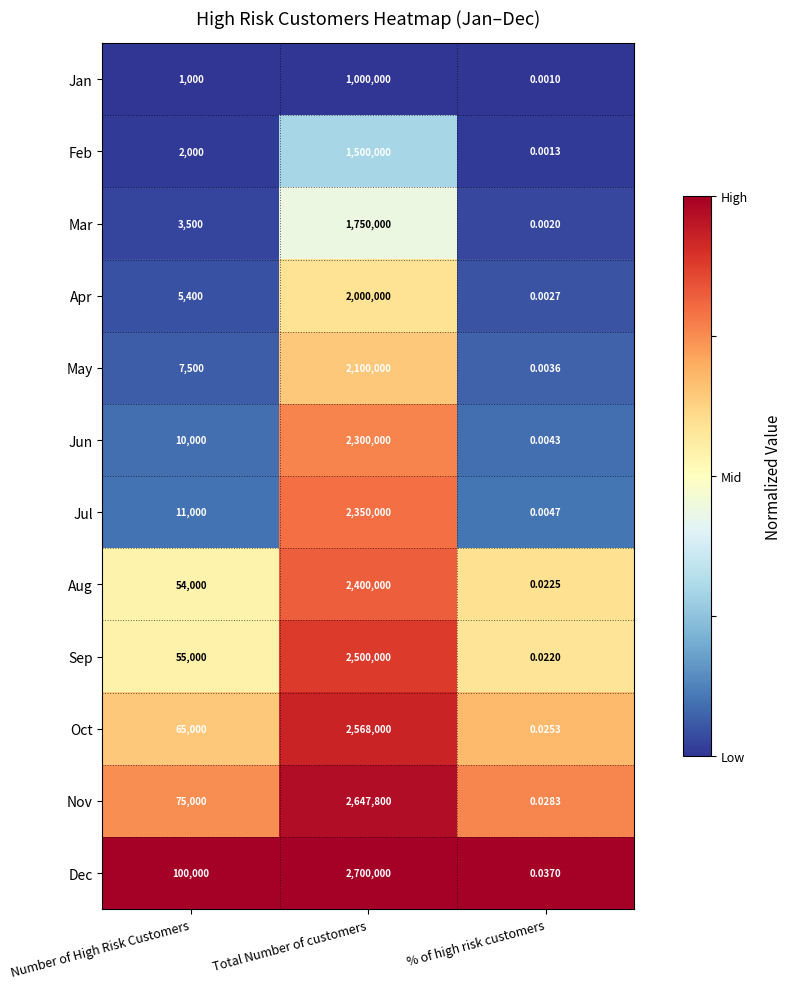

Which label corresponds to the largest value in the chart?

Total Number of customers